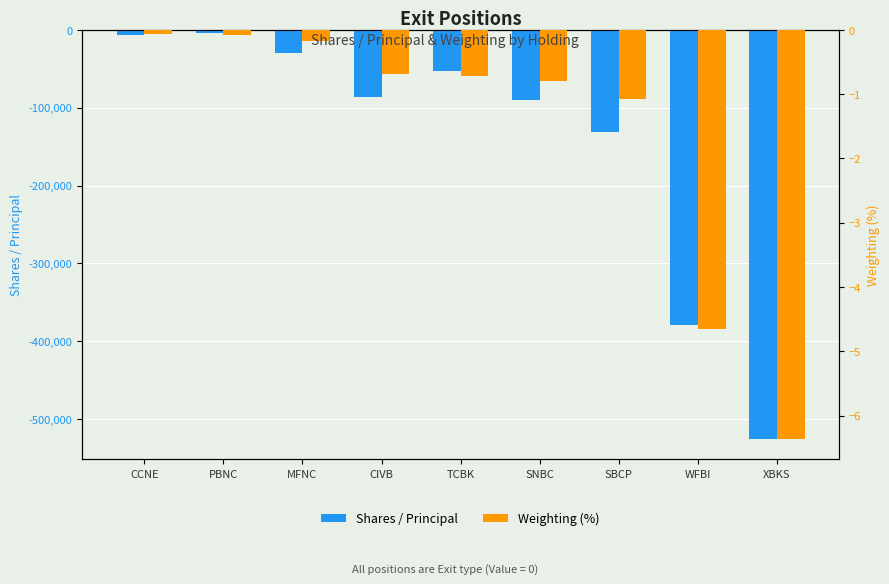

At which category is the sum across all series the highest?

PBNC